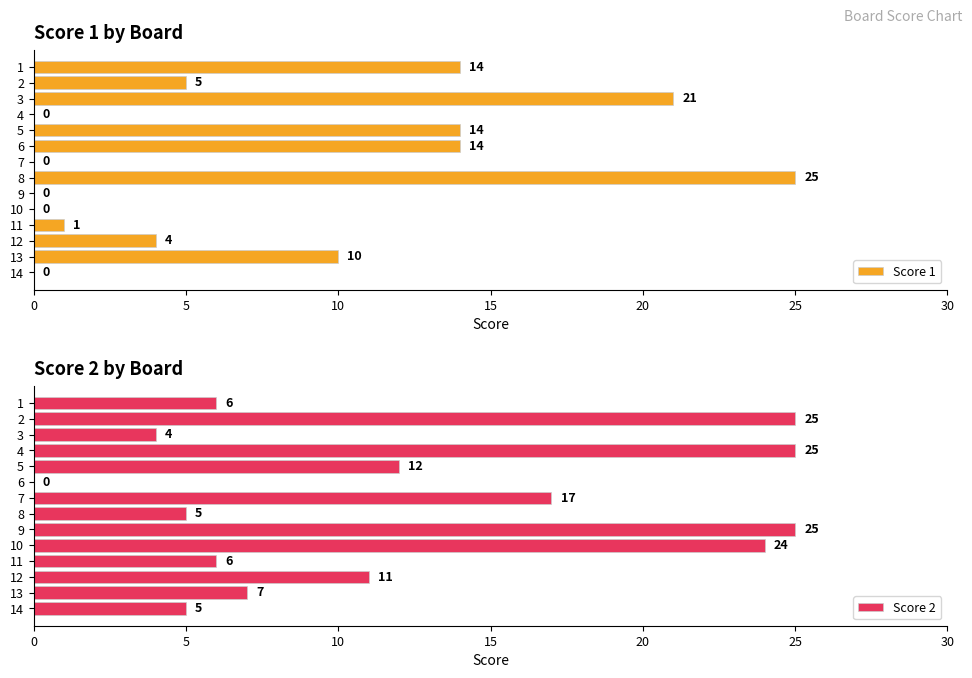

What is the approximate value of Score 2 at 10?

24